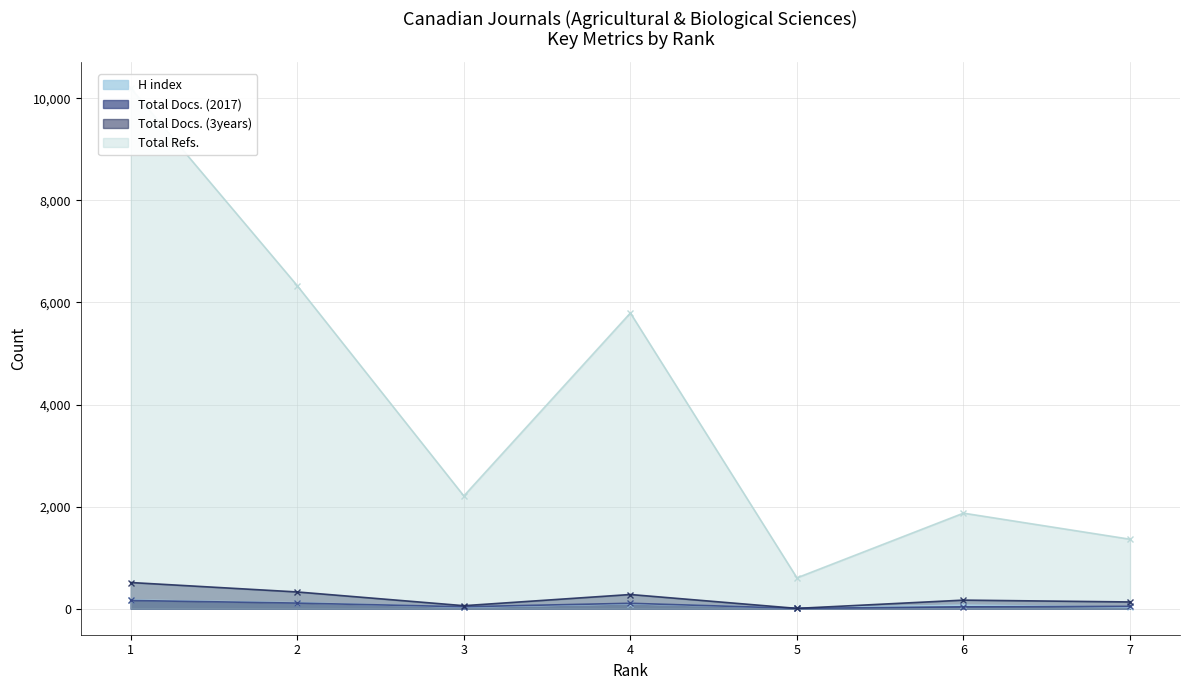

True or false: Total Docs. (2017) and Total Refs. cross at least once.

False